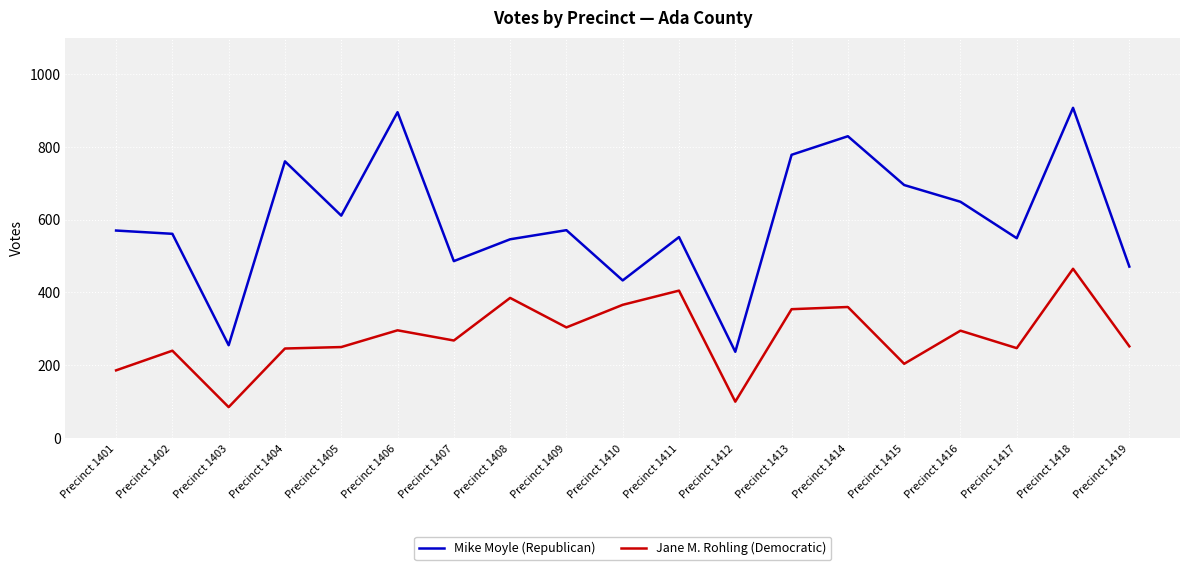

How many distinct data groups are displayed?

2